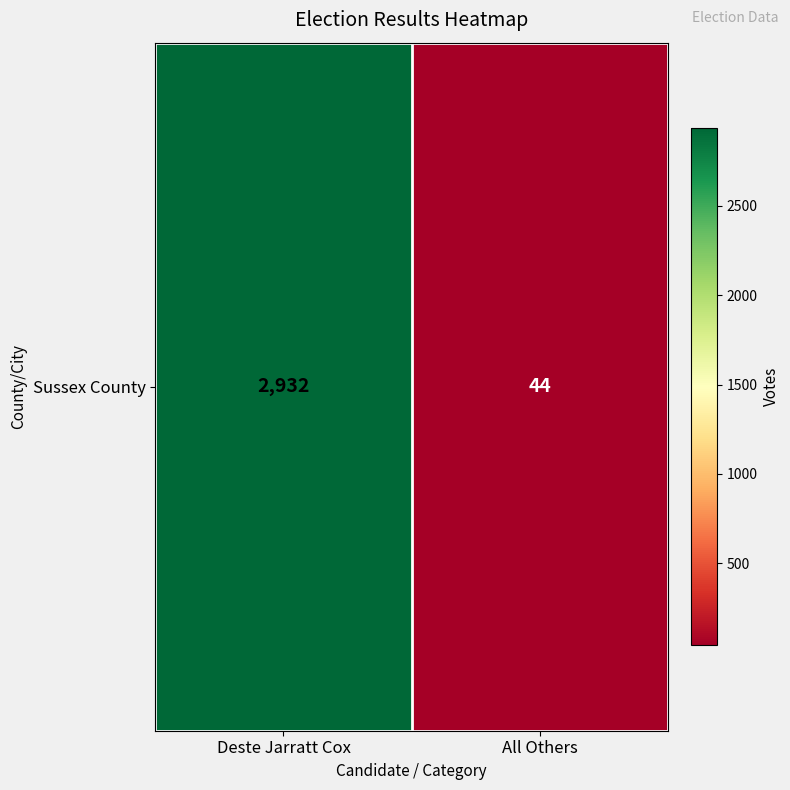

How many categories are shown in the chart?

2